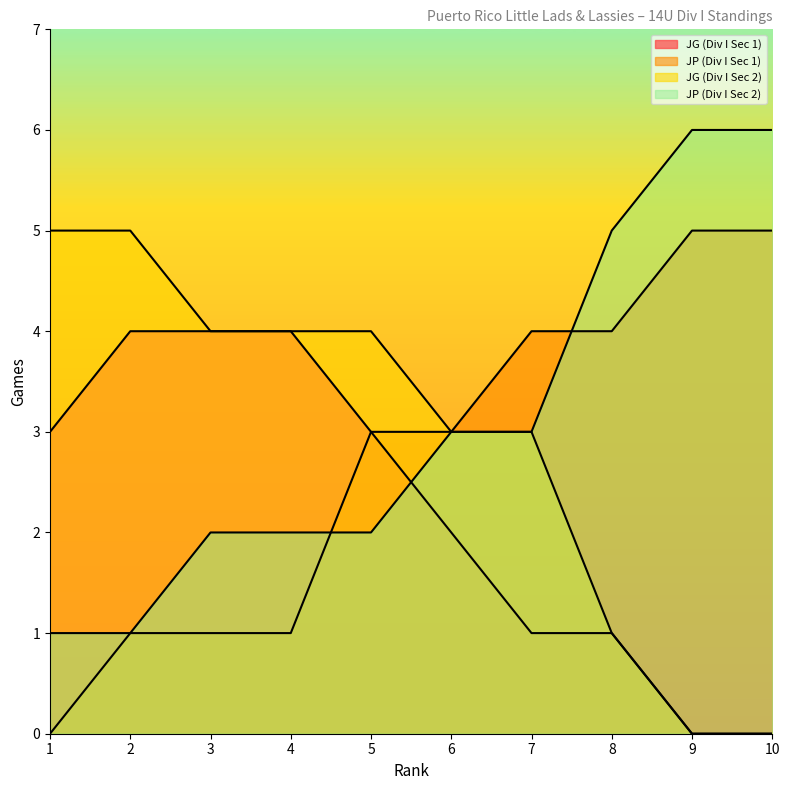

What is the average value of the JG (Div I Sec 2) series?

3